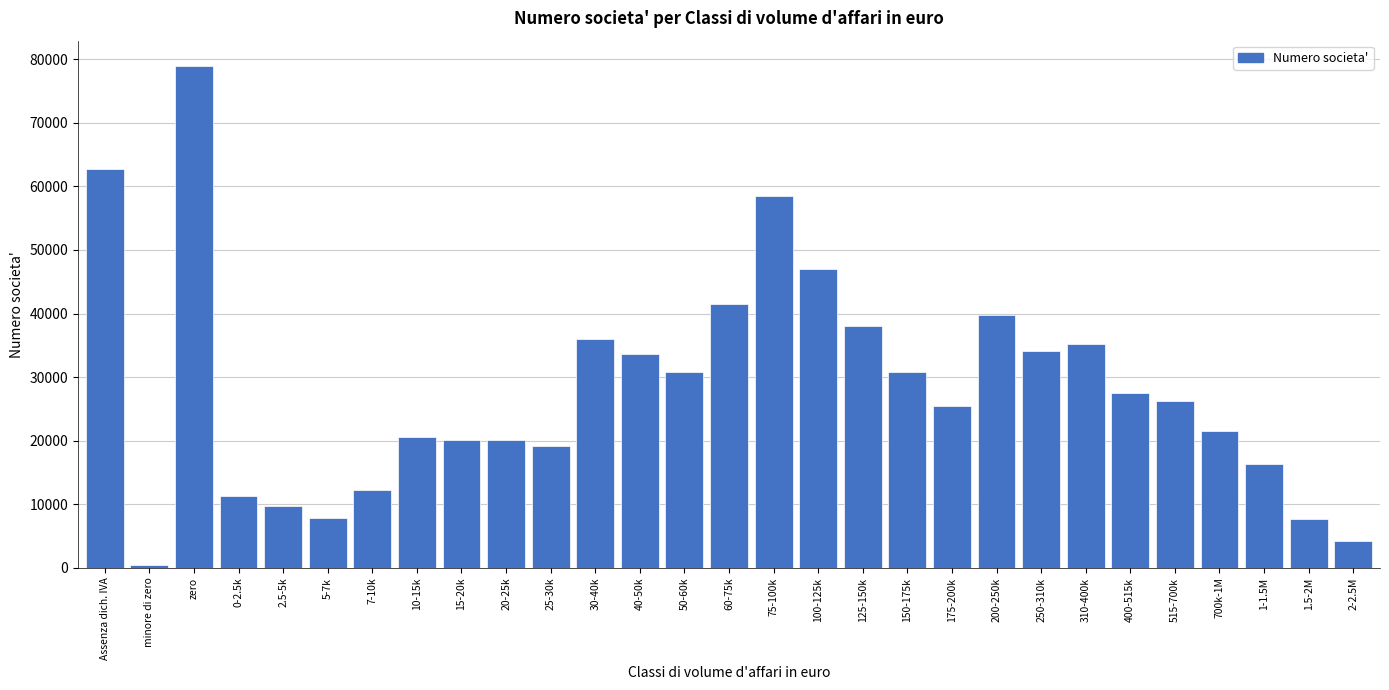

The value at zero is 78964. True or false?

True